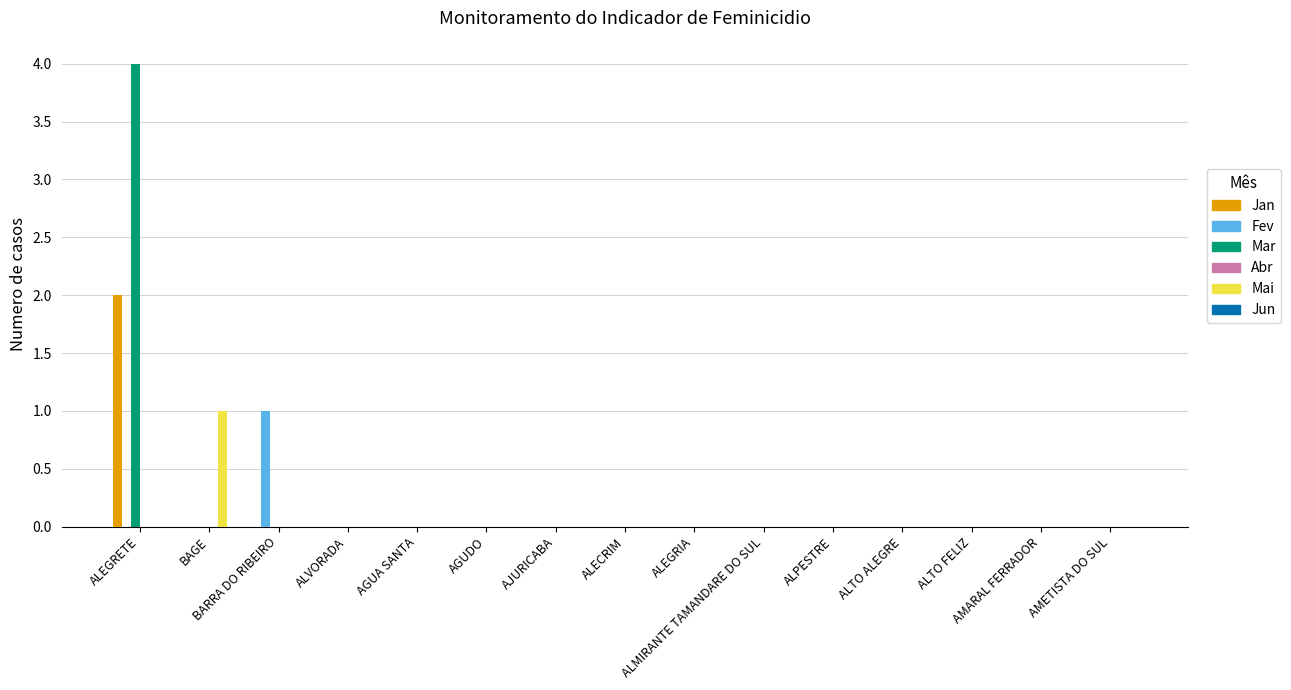

Between AGUA SANTA and ALMIRANTE TAMANDARE DO SUL, which is larger?

AGUA SANTA